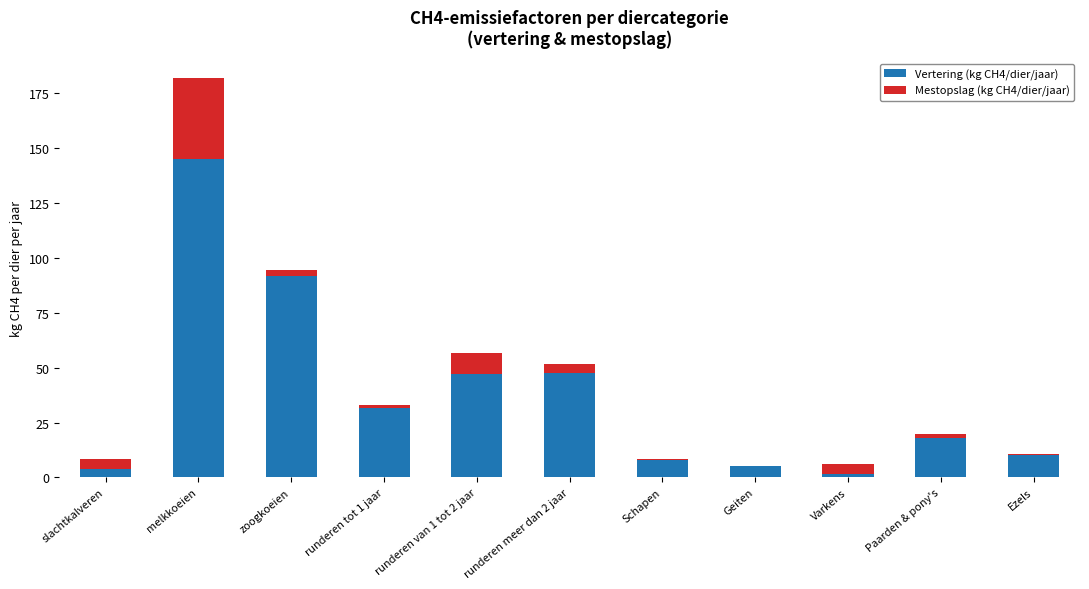

Are the bars grouped side by side (vs. stacked)?

No